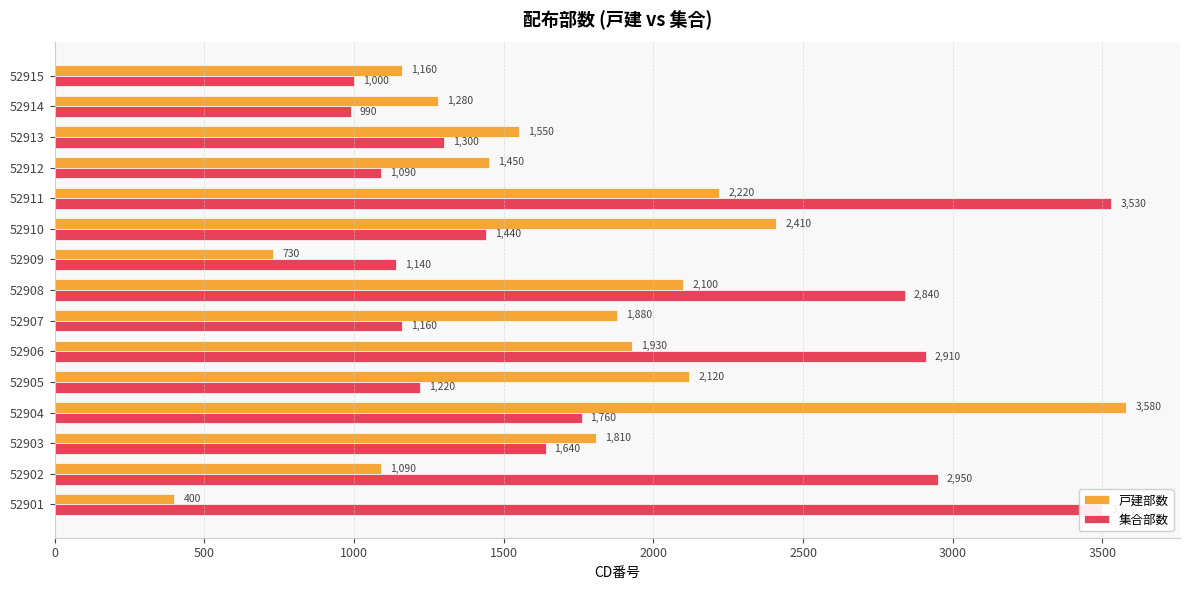

What is the sum of the 集合部数 values at 52912 and 52904?

2850